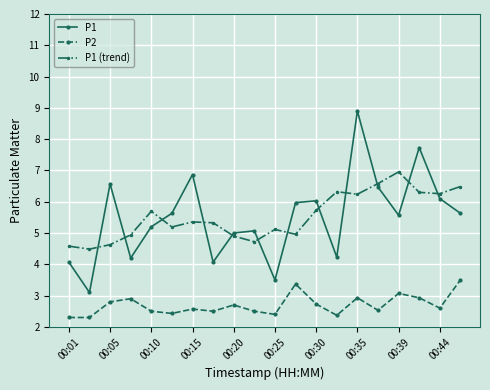

What is the maximum value for P2?

3.5